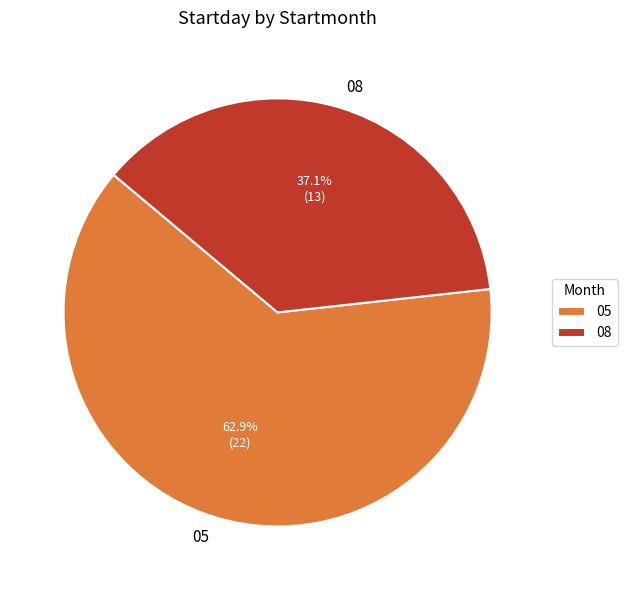

To the nearest percent, what is the difference between the 08 and 05 slice percentages?

26%